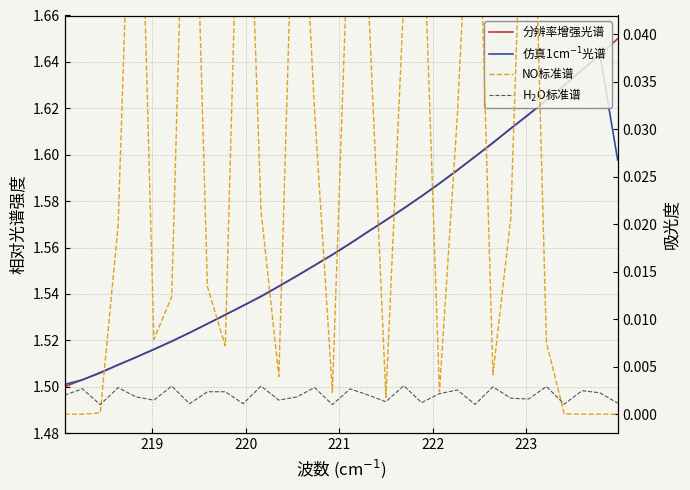

True or false: NO标准谱 and 仿真1cm$^{-1}$光谱 intersect in this chart.

False